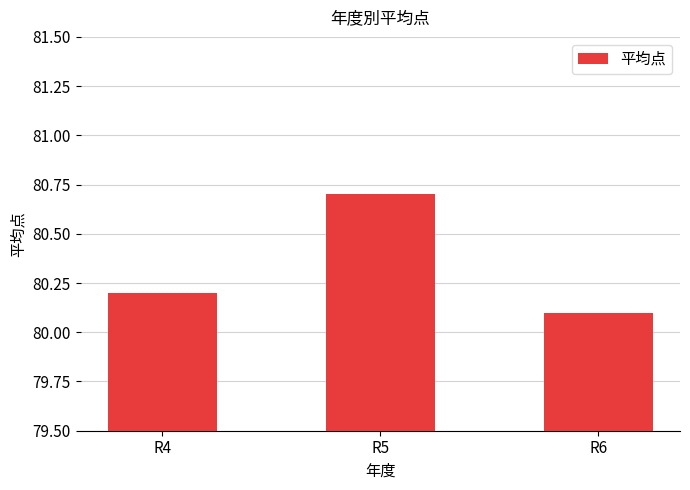

How many values are between 80 and 81?

3